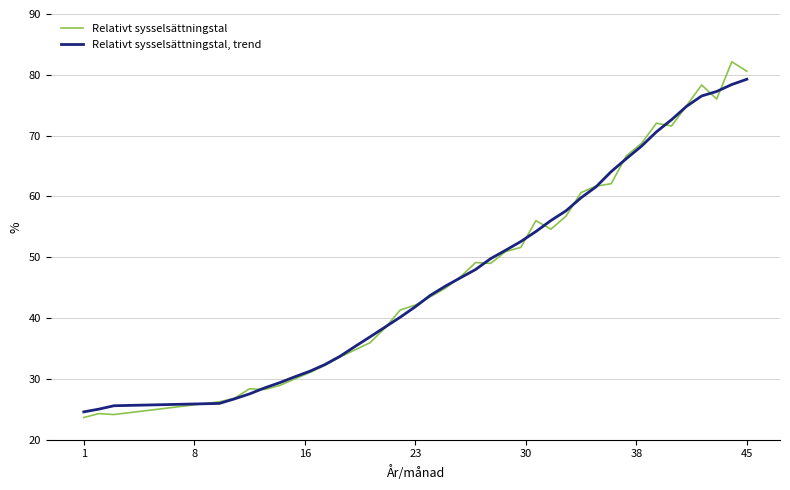

At how many categories does at least one series exceed 40?

24